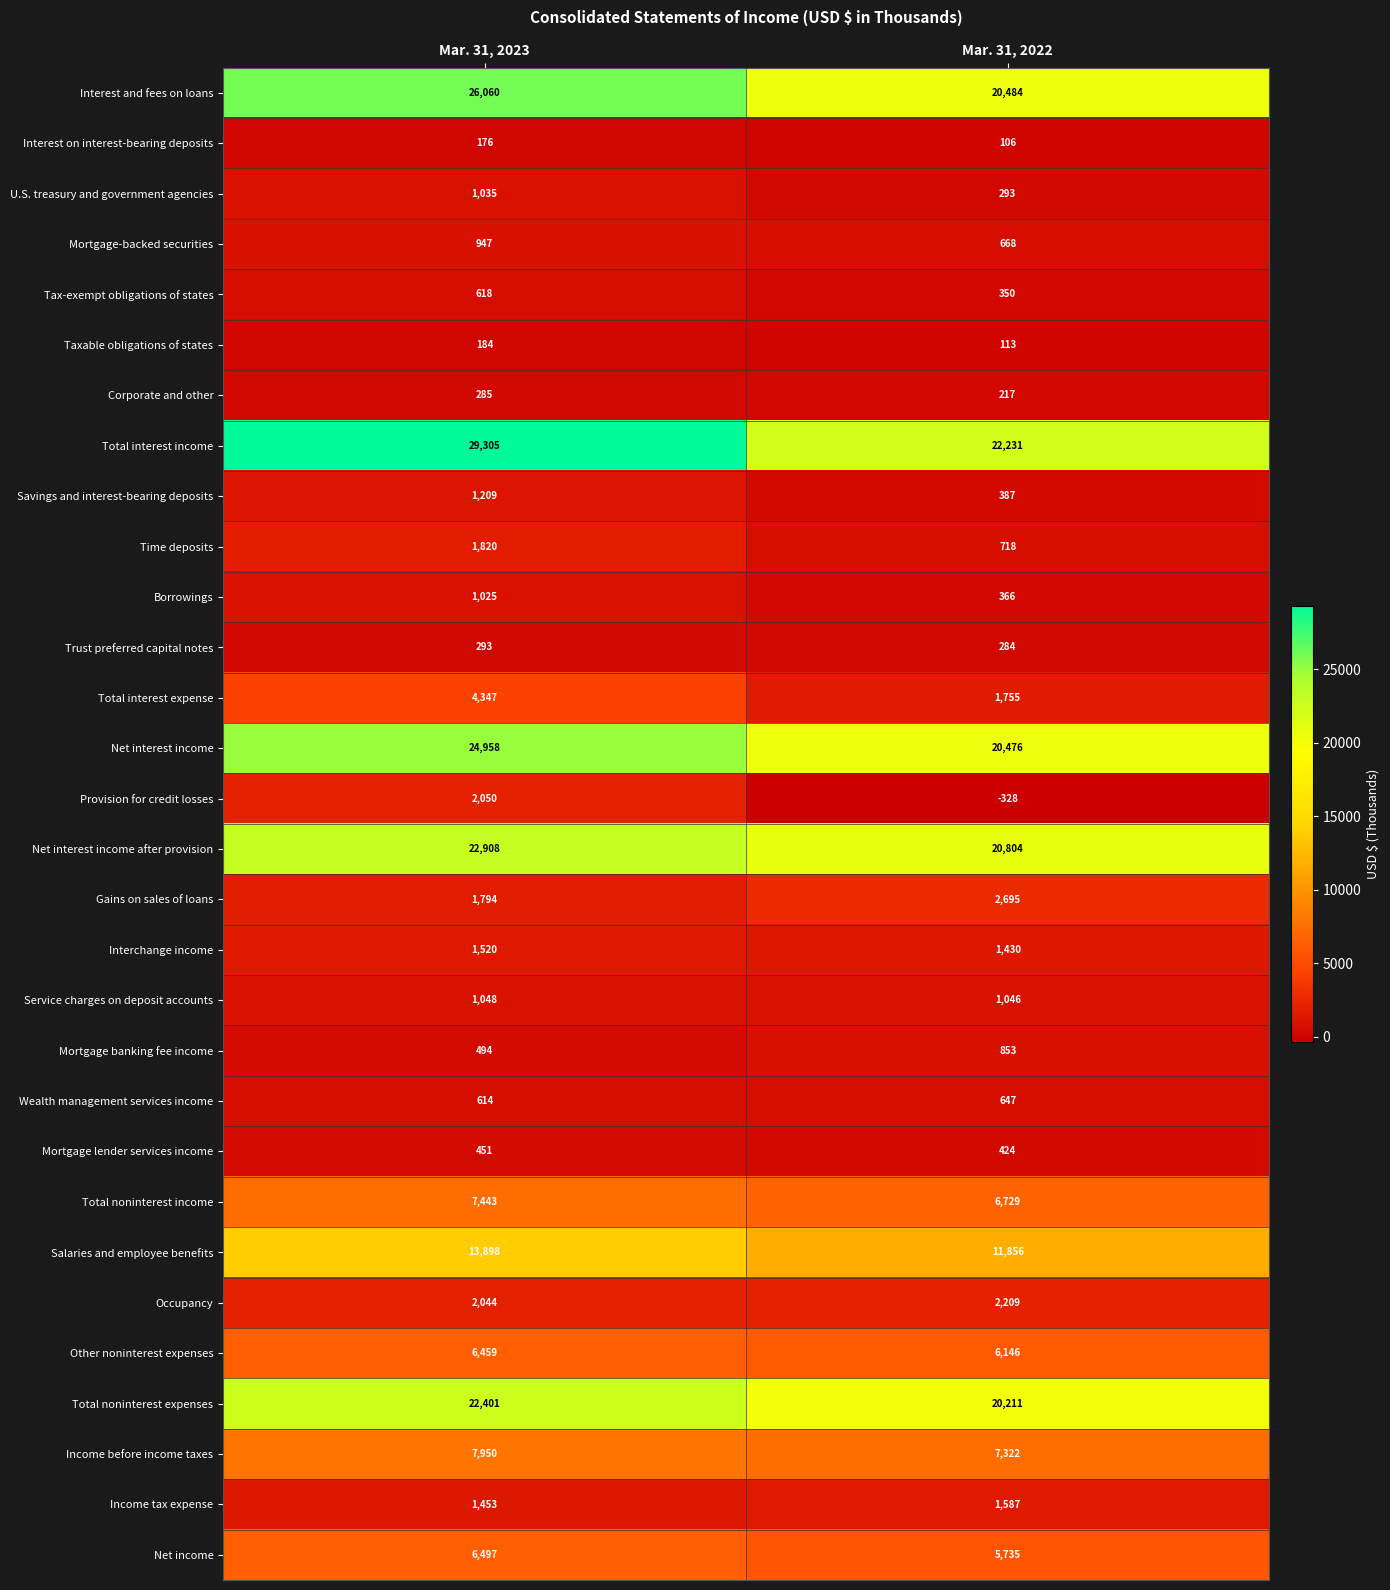

Which series has the largest total across all categories?

Total interest income